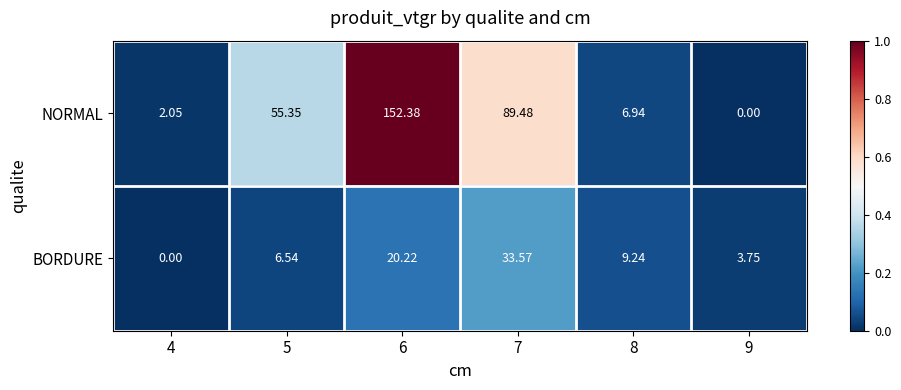

Which series has the widest spread of values?

NORMAL